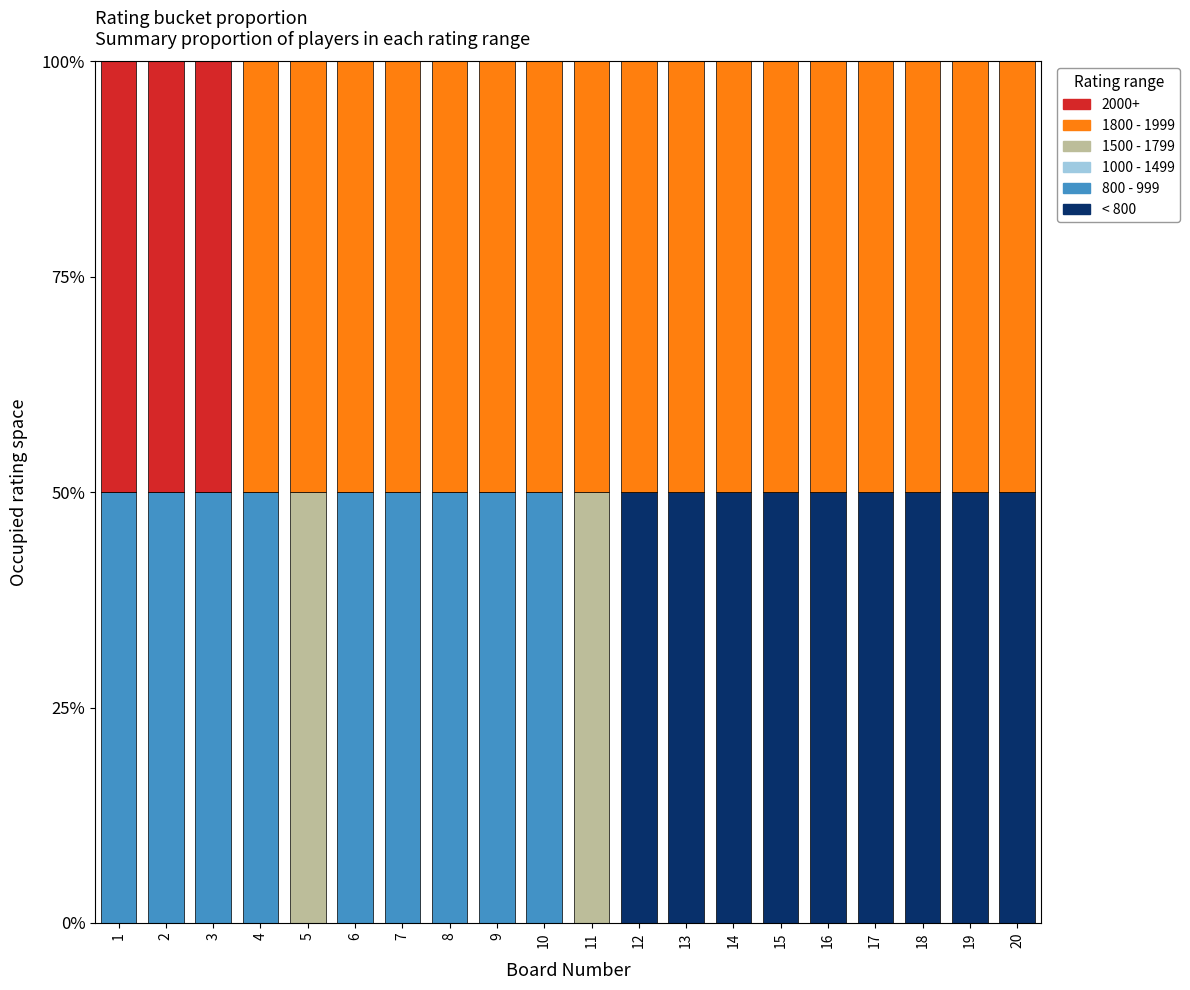

Are the bars horizontal?

No